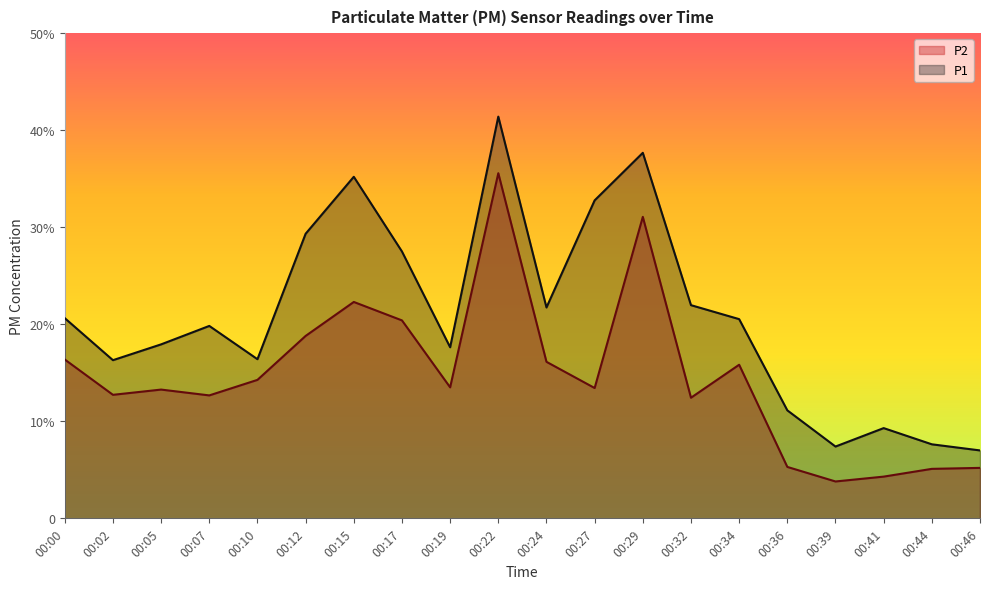

At which category is the sum across all series the highest?

00:22